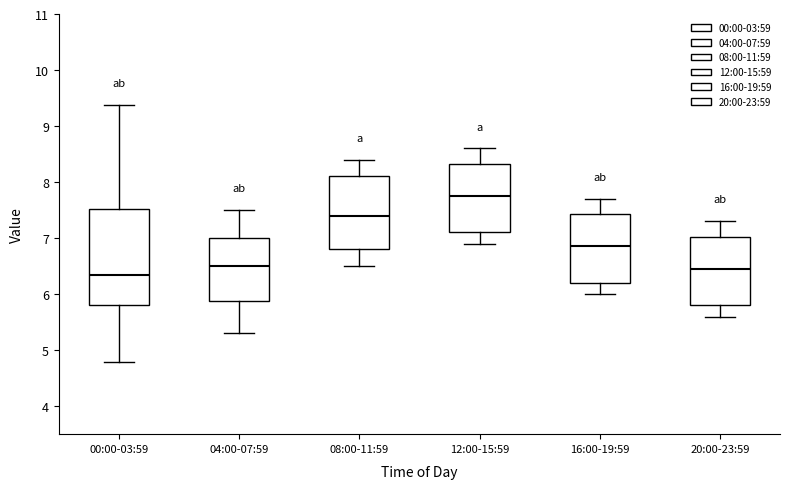

Reading left to right, transcribe this box plot: for each box, give where its median line is, the range the box spans, and where its two whiskers end, as read against the y-axis. The values are not printed on the chart, so give them approximately, as read against the axis.

00:00-03:59: median 6.3, box 5.8 to 7.5, whiskers 4.8 to 9.4
04:00-07:59: median 6.5, box 5.9 to 7.0, whiskers 5.3 to 7.5
08:00-11:59: median 7.4, box 6.8 to 8.1, whiskers 6.5 to 8.4
12:00-15:59: median 7.8, box 7.1 to 8.3, whiskers 6.9 to 8.6
16:00-19:59: median 6.9, box 6.2 to 7.4, whiskers 6.0 to 7.7
20:00-23:59: median 6.5, box 5.8 to 7.0, whiskers 5.6 to 7.3